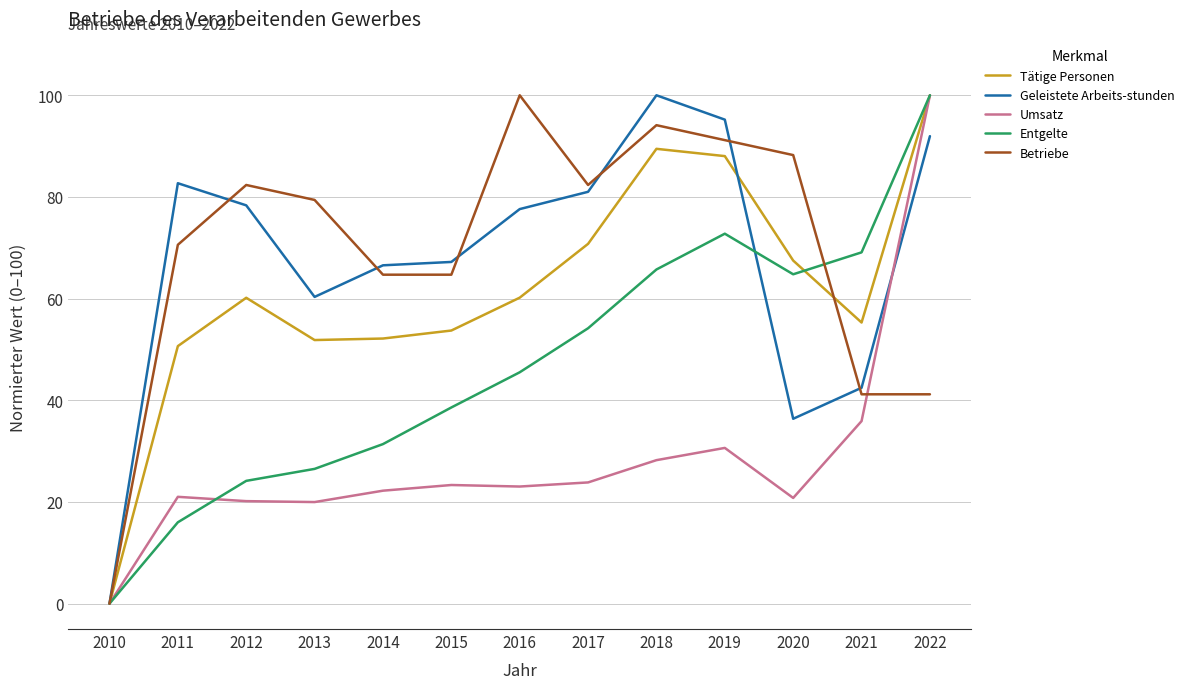

True or false: Betriebe has a value of 133.7 at 2017.

False